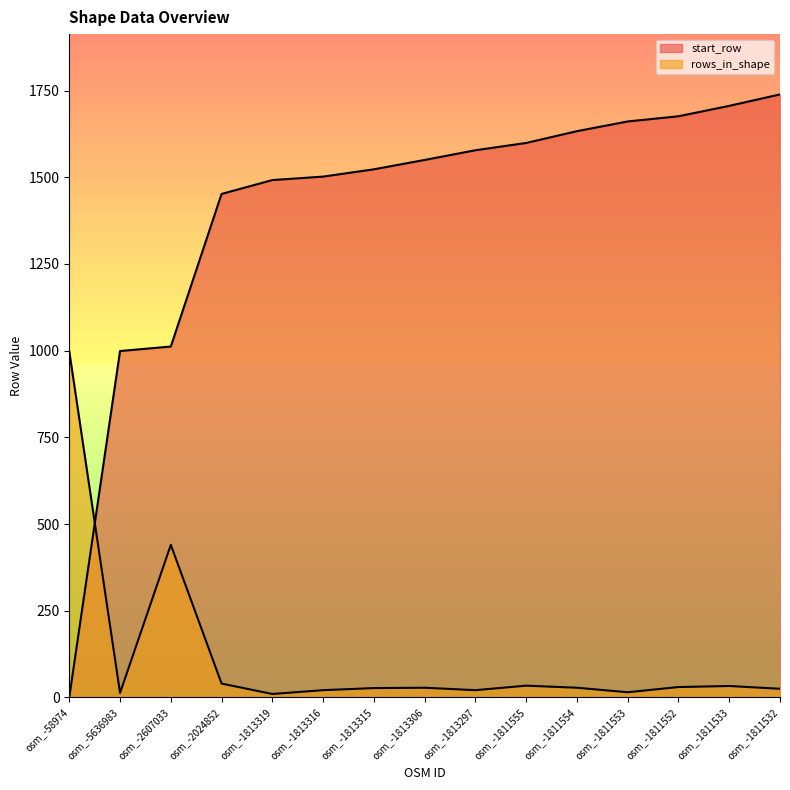

At how many categories does at least one series exceed 1192?

12